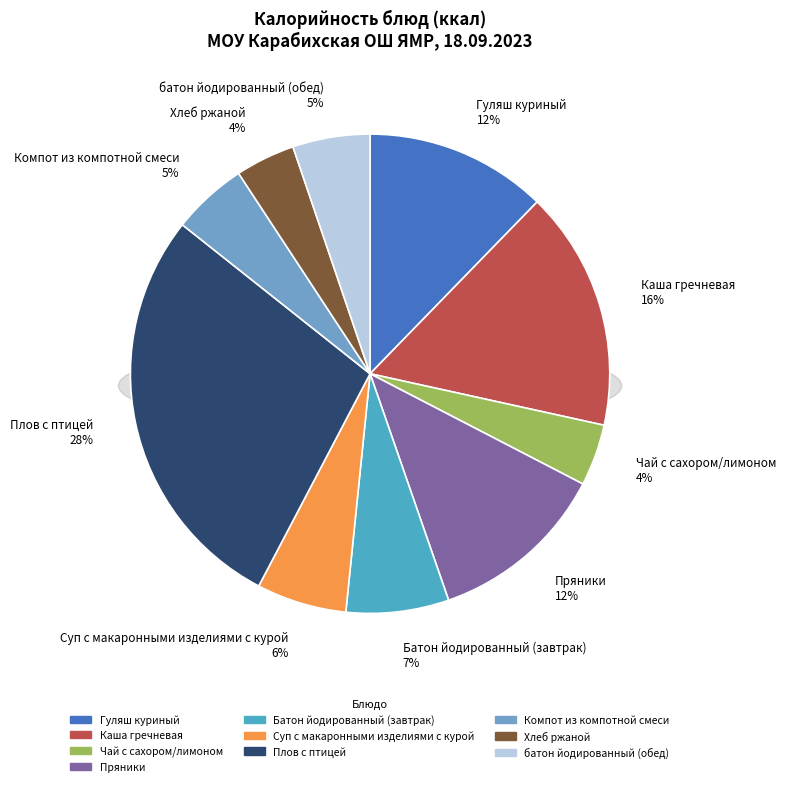

To the nearest percent, what is the average slice percentage?

10%